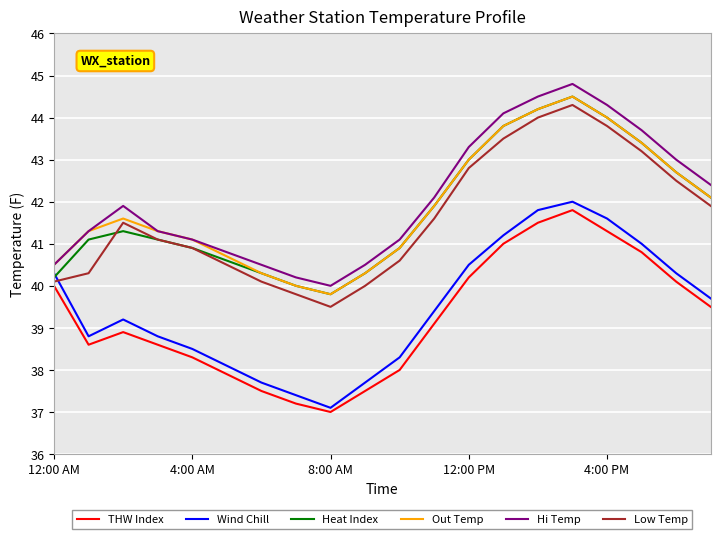

In Hi Temp, how many points are lower than both neighbors (excluding endpoints)?

1